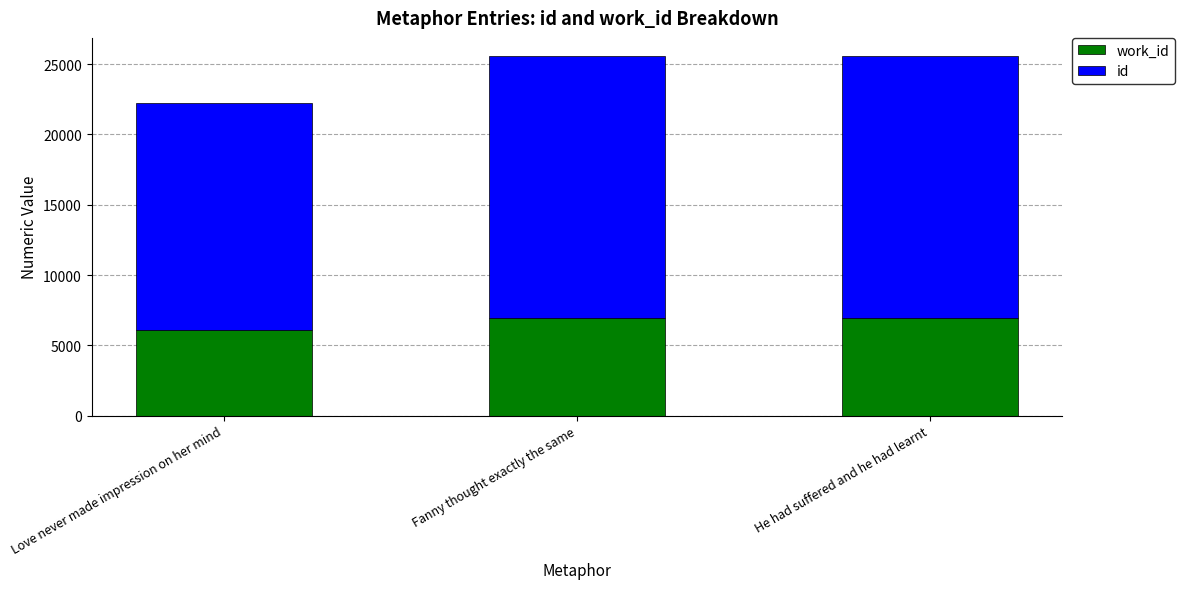

What is the total value across all series at Love never made impression on her mind?

22235